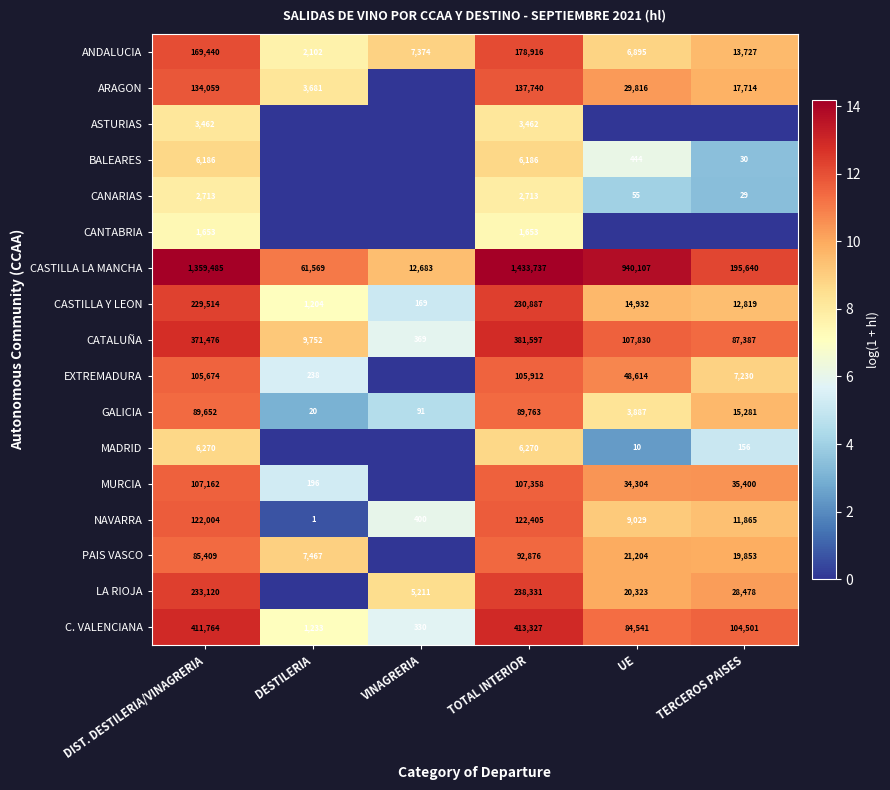

What is the sum of the MURCIA values at DESTILERIA and DIST. DESTILERIA/VINAGRERIA?

107358